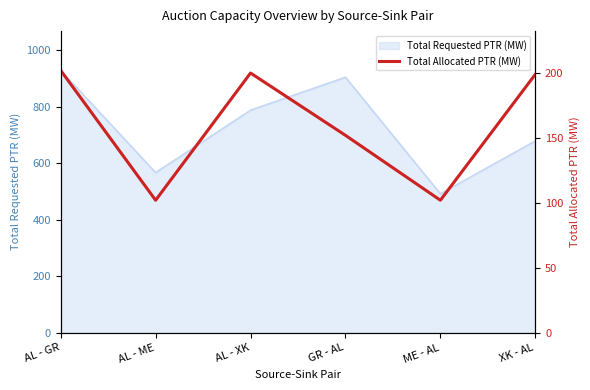

Rank the categories by Total Requested PTR (MW) value from lowest to highest.

ME - AL, AL - ME, XK - AL, AL - XK, GR - AL, AL - GR